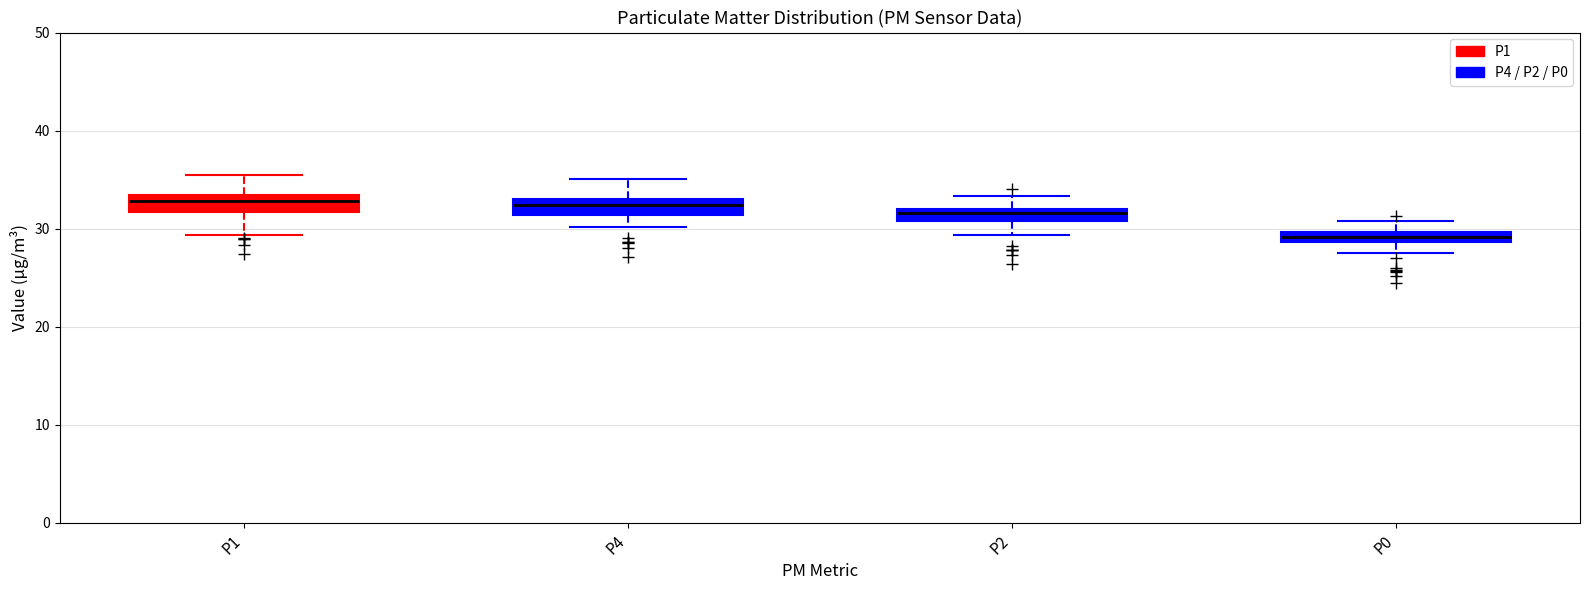

Where is the upper edge of the box for P1 on the y-axis? The values are not printed on the chart, so give them approximately, as read against the axis.

33